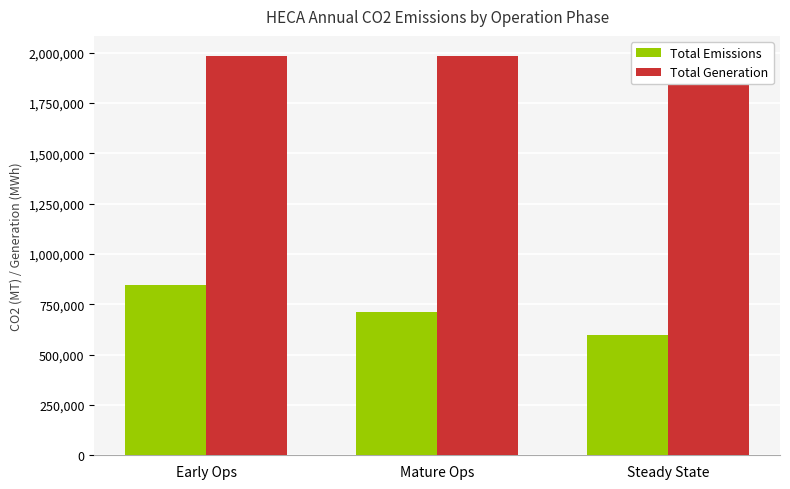

Reading left to right, extract all data points from this chart.

Total Emissions: 843688.8	709979.9	600076.1
Total Generation: 1984610.8	1984610.8	1883810.8